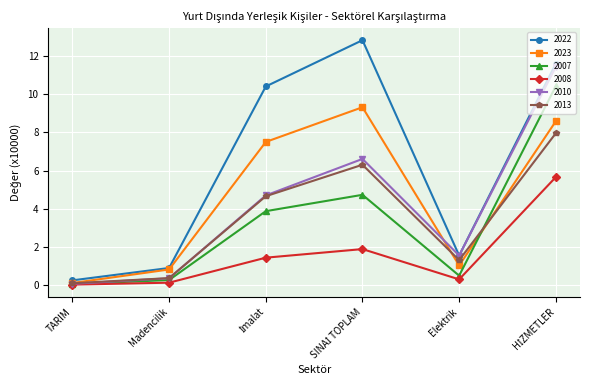

In 2008, how many points are higher than both neighbors (excluding endpoints)?

1